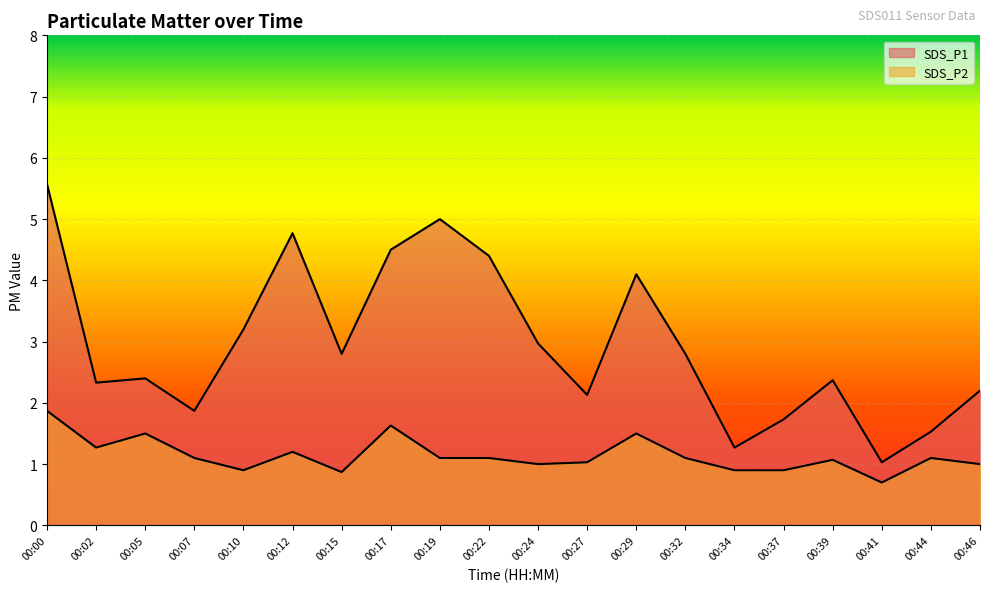

At which category is the sum across all series the highest?

00:00